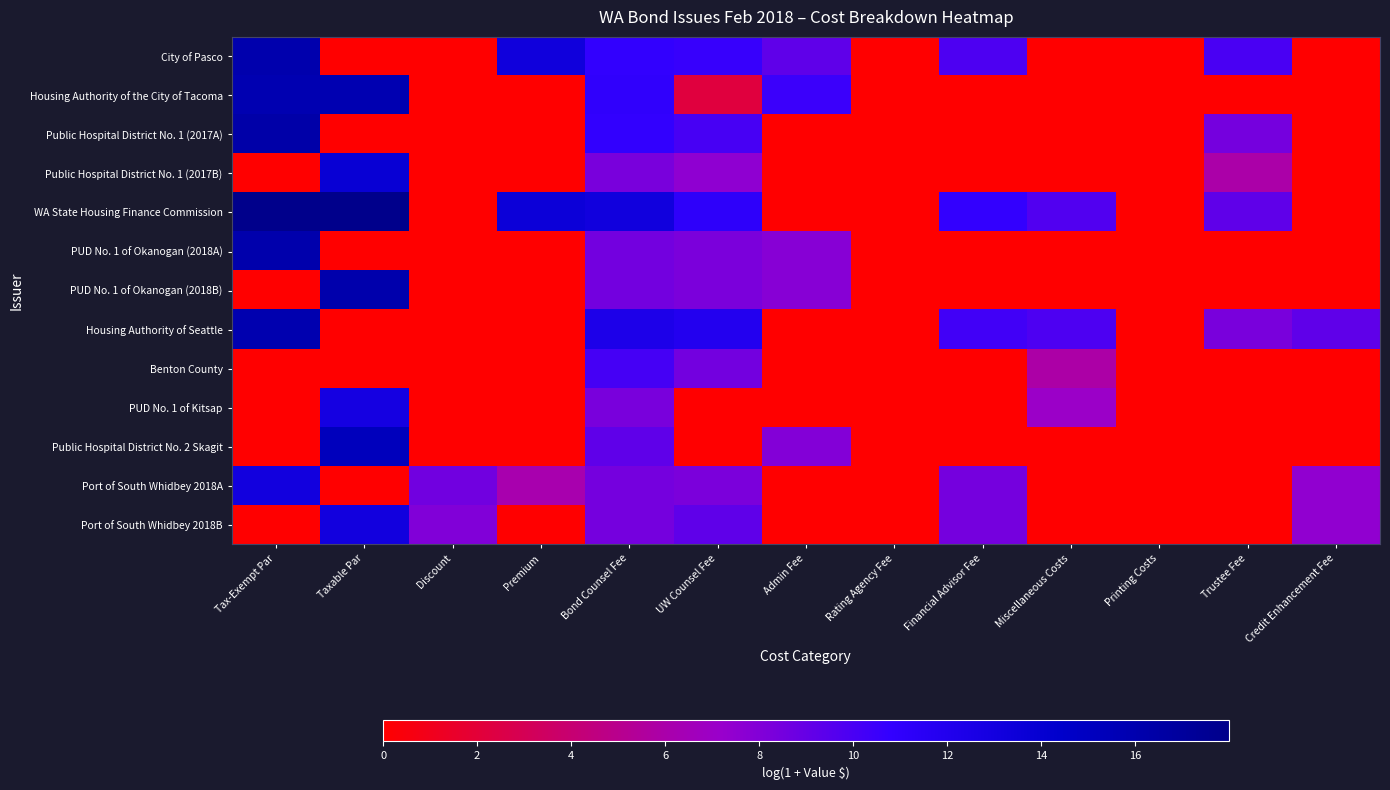

Which series changed the most between Bond Counsel Fee and Rating Agency Fee?

WA State Housing Finance Commission